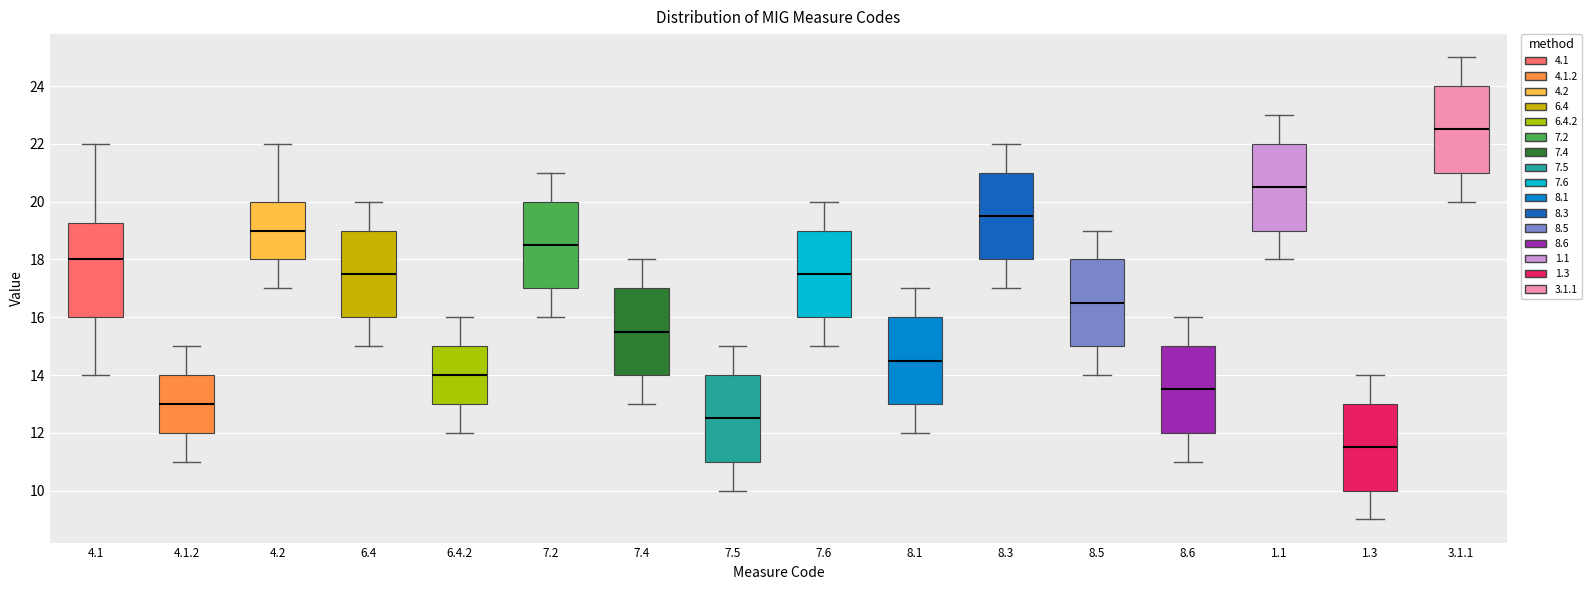

Which box is the tallest, from its lower edge to its upper edge?

4.1